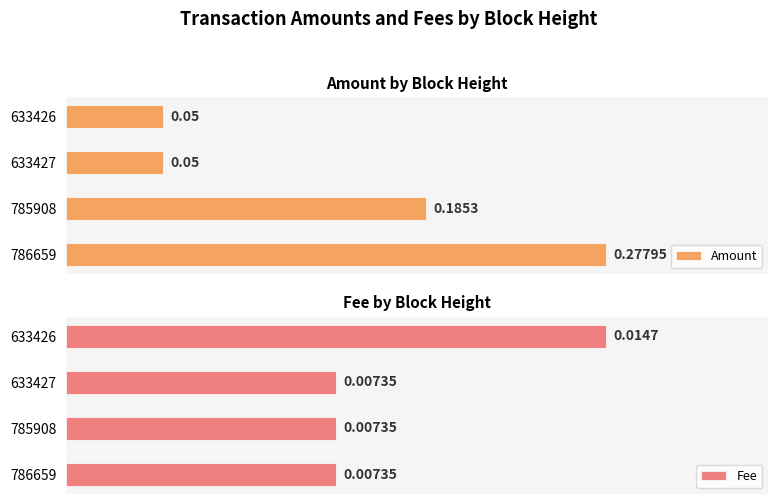

The Amount series shows 0.1 at 0.10. True or false?

True